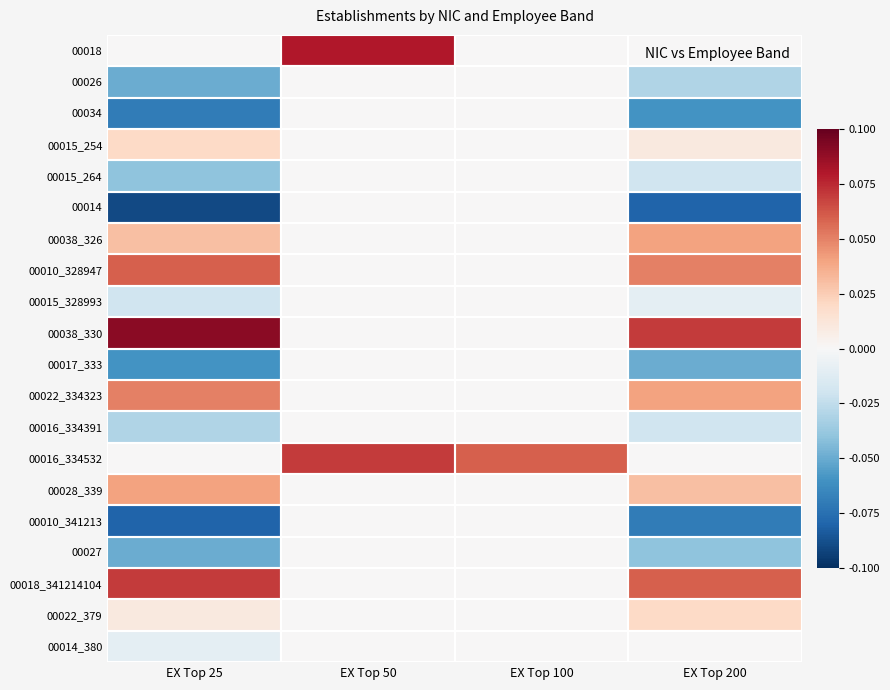

Which series has the largest total across all categories?

00038_330